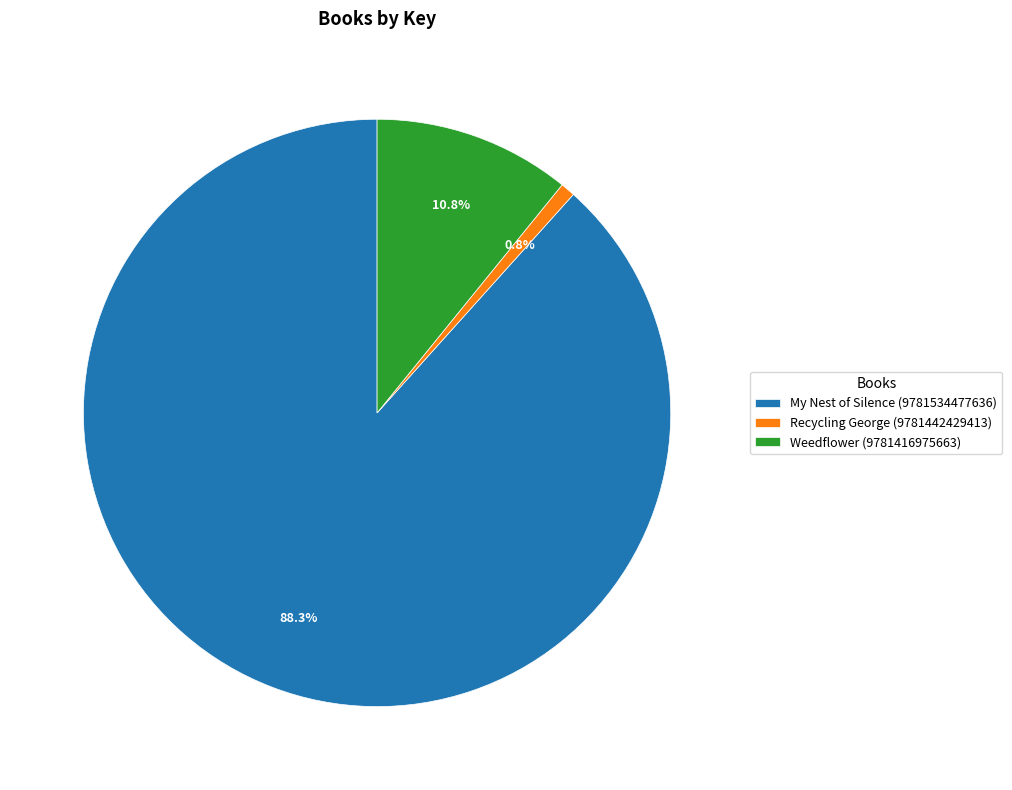

Between My Nest of Silence (9781534477636) and Weedflower (9781416975663), which is larger?

My Nest of Silence (9781534477636)